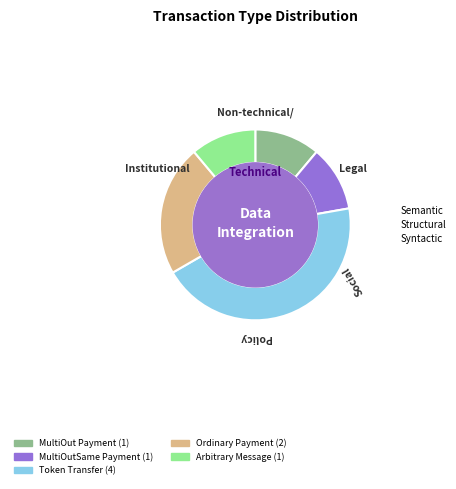

Is there any slice that represents more than half of the pie?

No